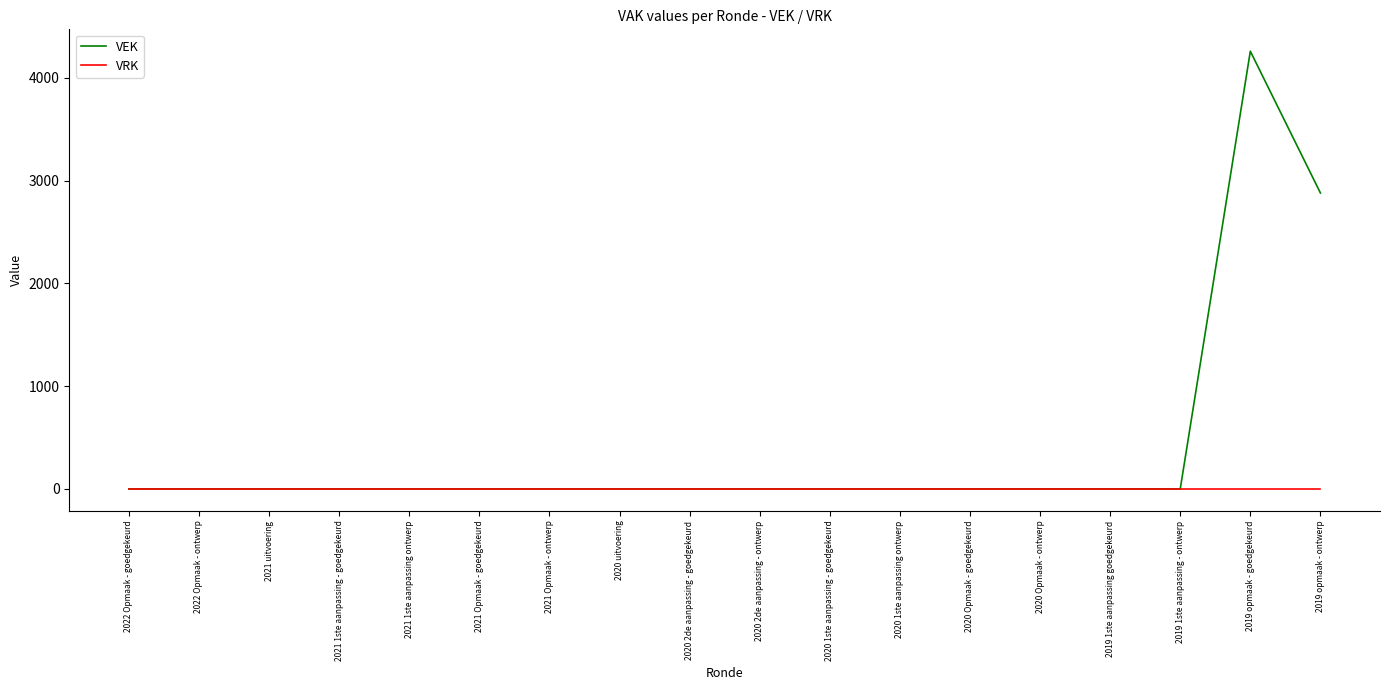

What is the maximum value shown in the chart?

4258